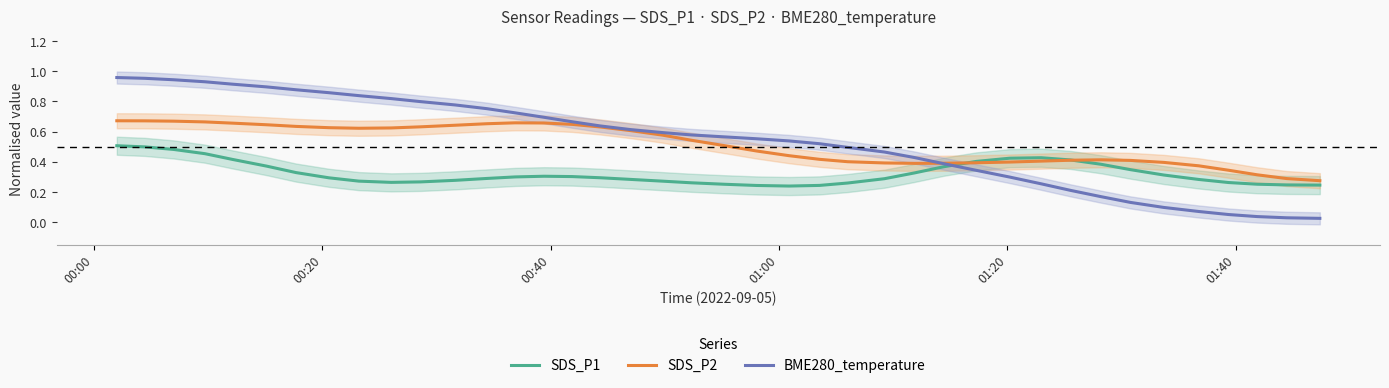

How many intersections are there between SDS_P1 and BME280_temperature?

1